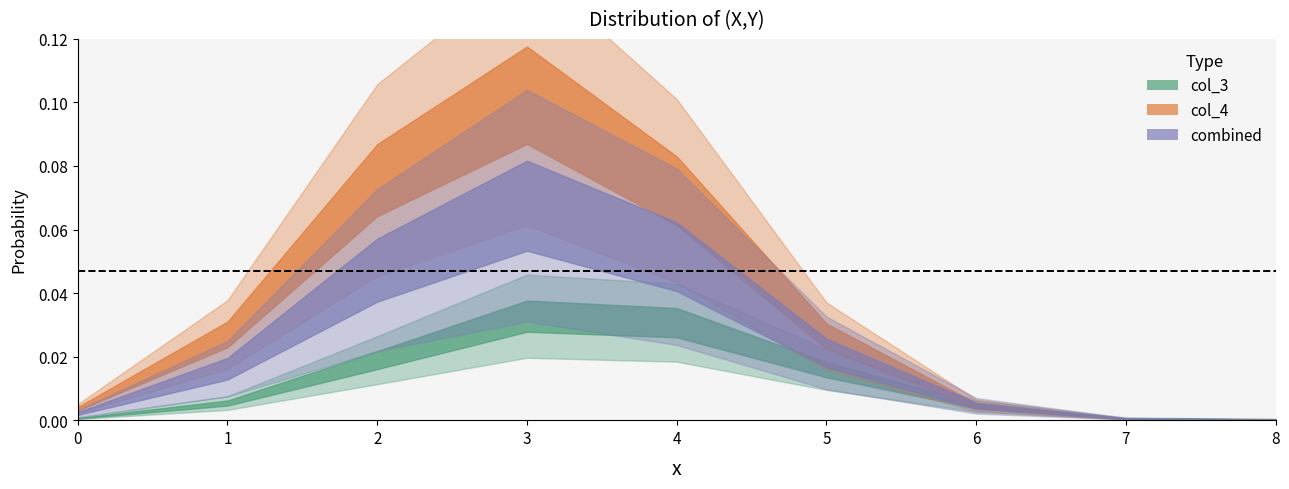

Is the value of col_4 at 1 greater than the value of col_3 at 2?

Yes